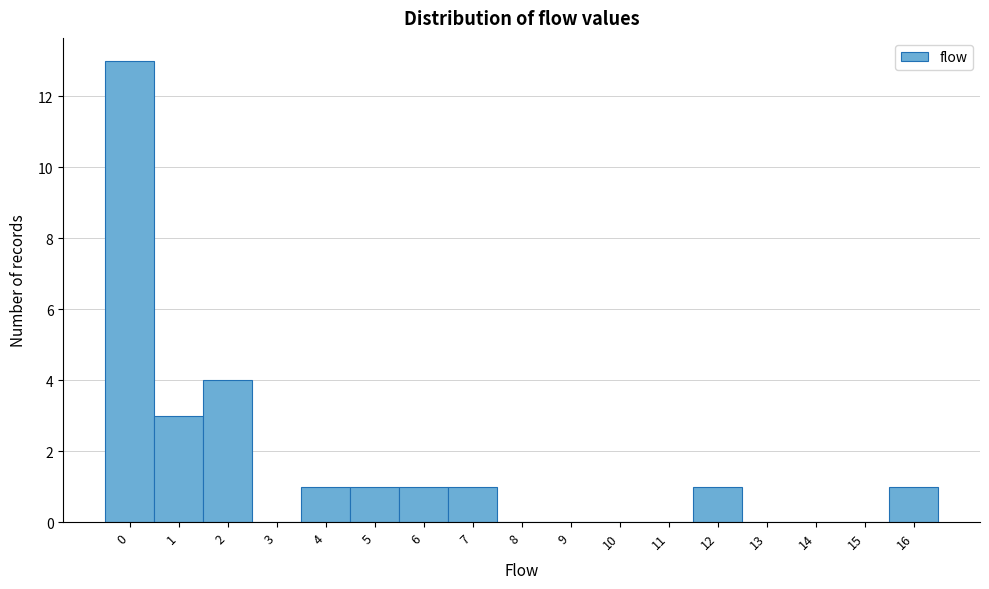

Reading right to left, extract all data points from this chart.

16=1	15=0	14=0	13=0	12=1	11=0	10=0	9=0	8=0	7=1	6=1	5=1	4=1	3=0	2=4	1=3	0=13